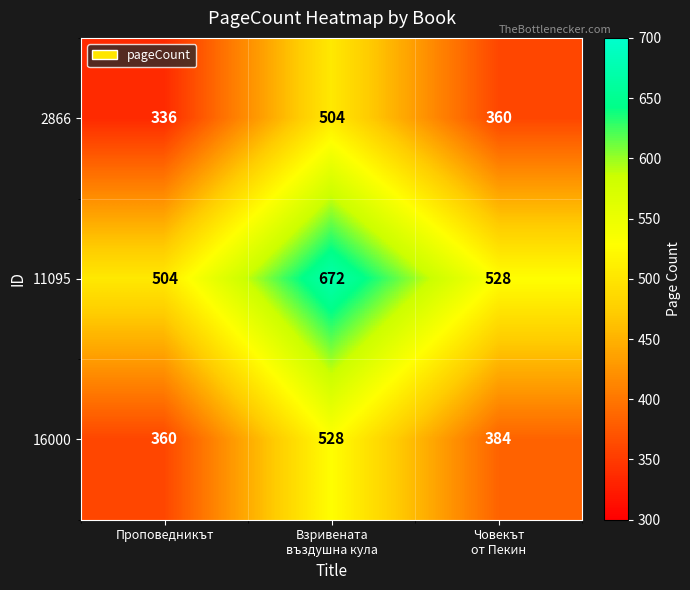

Rank the series at Проповедникът from lowest to highest value.

2866, 16000, 11095